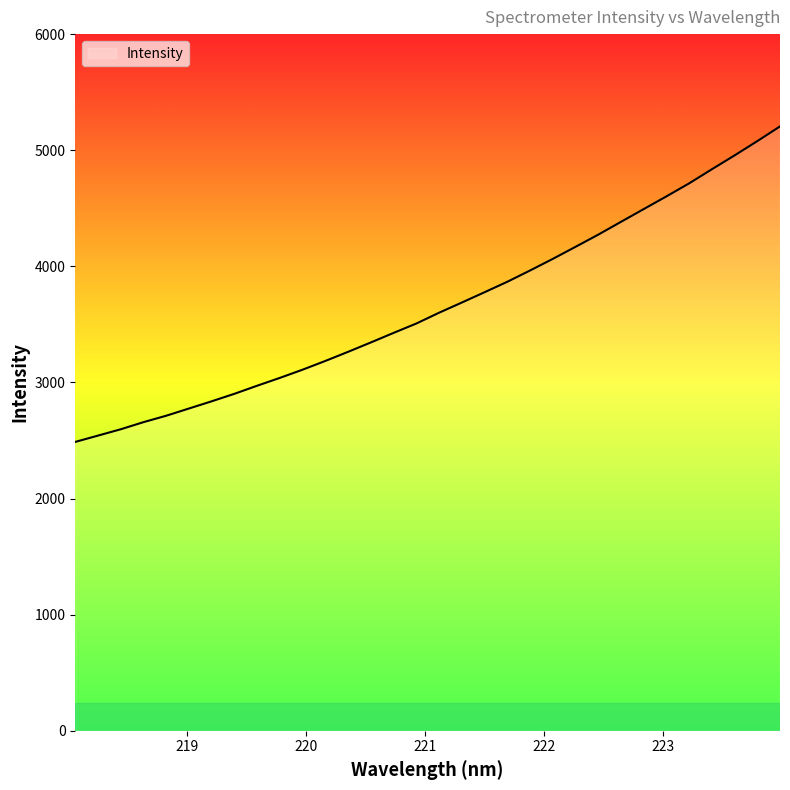

What is the difference between the maximum and minimum values?

2717.1